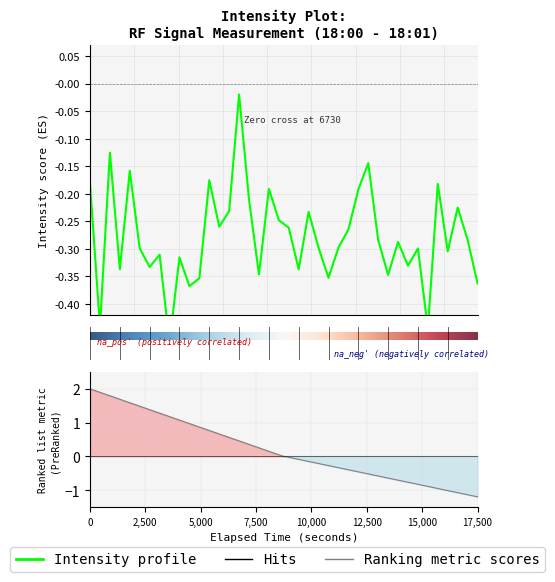

What is the difference between the second highest and minimum values?

0.3